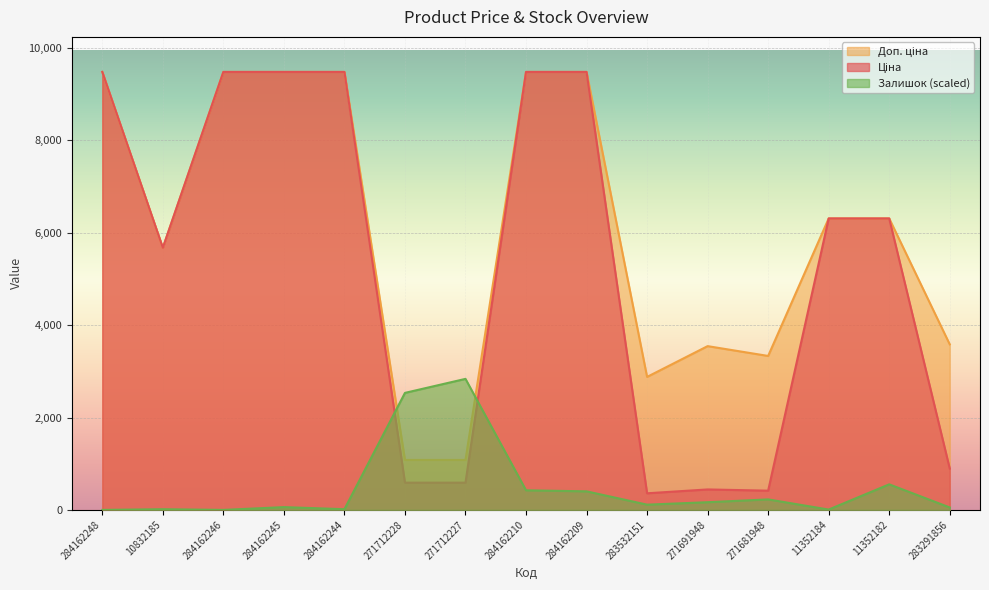

Where is the first local minimum for Залишок?

284162246